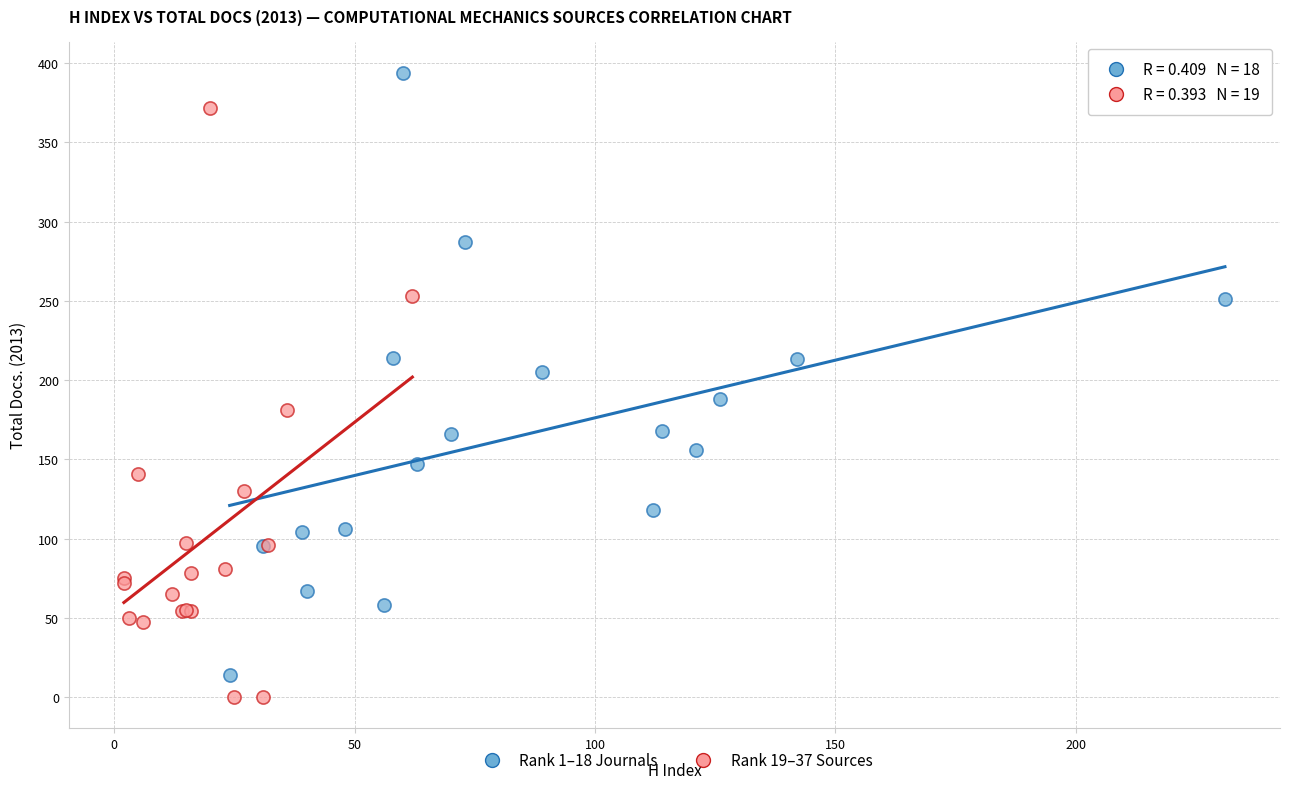

Which series contains the highest Y value?

Rank 1–18 Journals